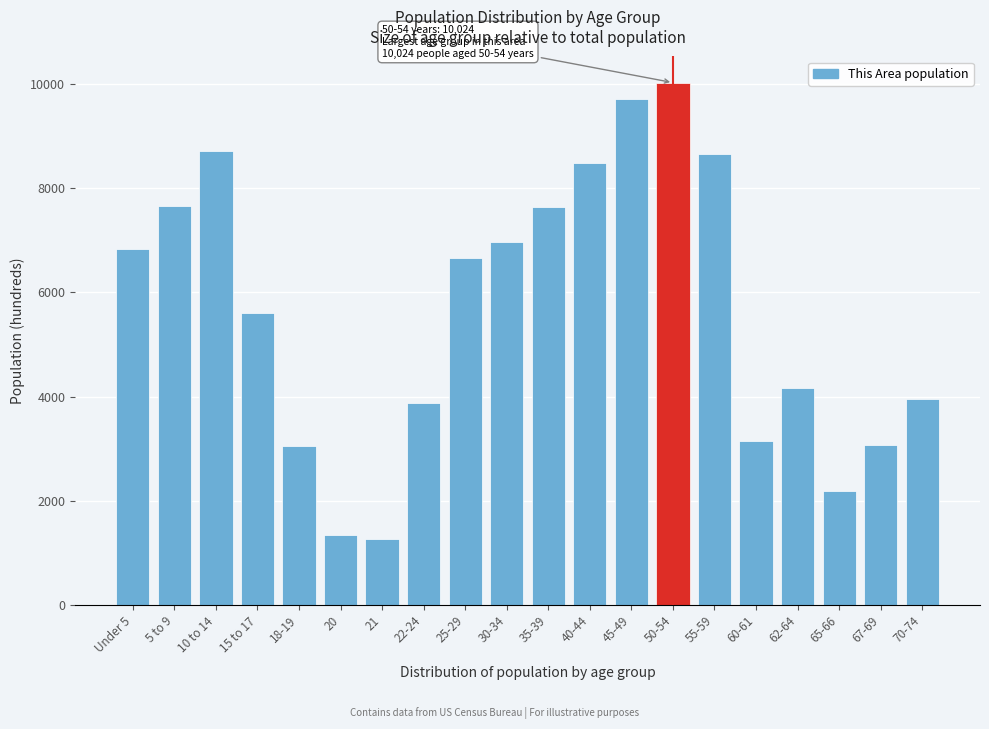

What is the label of the 13th bar from the right?

22-24